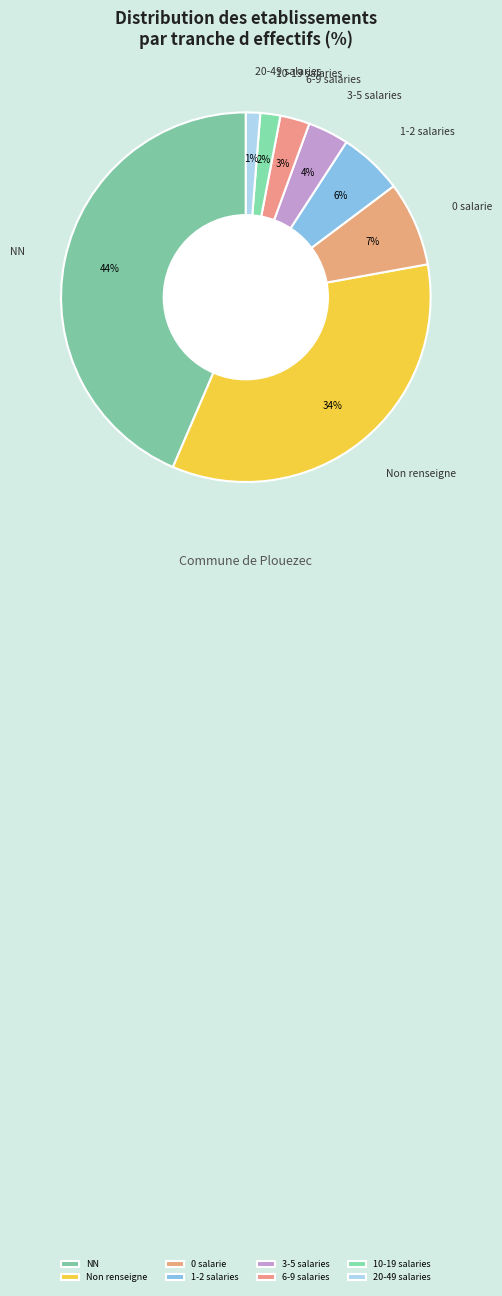

To the nearest percent, what is the combined percentage of 3-5 salaries and 0 salarie?

11%